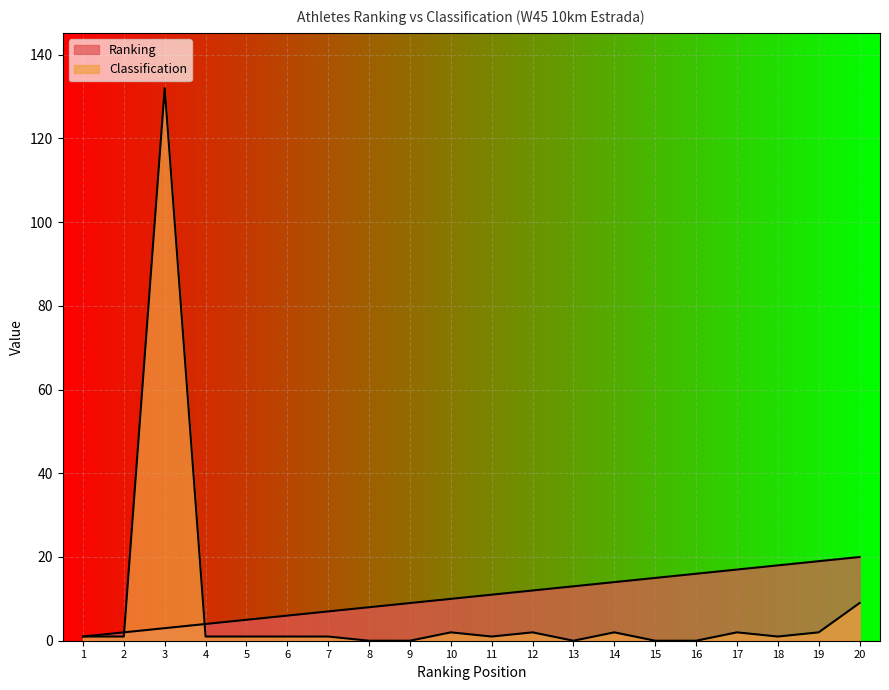

True or false: Classification and Ranking cross at least once.

True